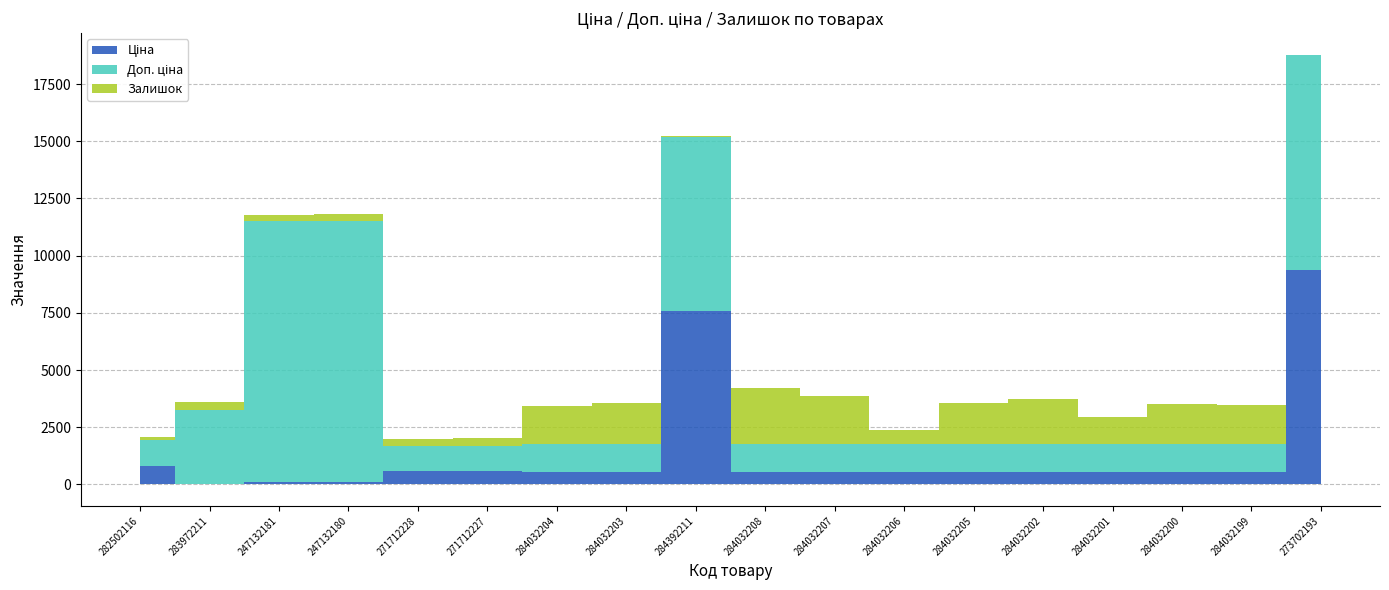

Rank the categories by Ціна value from highest to lowest.

273702193, 284392211, 282502116, 271712228, 271712227, 284032204, 284032203, 284032208, 284032207, 284032206, 284032205, 284032202, 284032201, 284032200, 284032199, 247132181, 247132180, 283972211